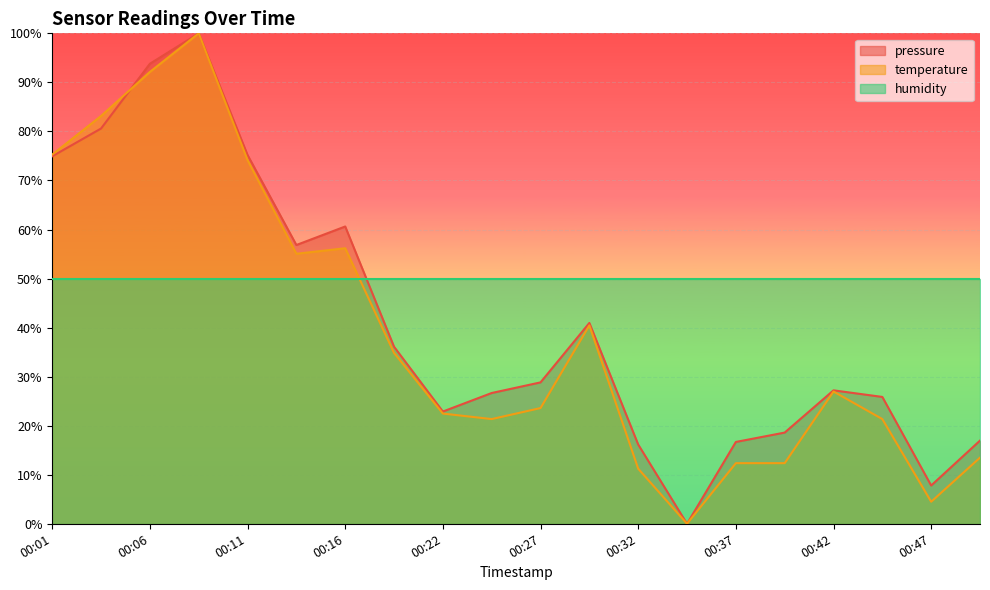

Where is the first local maximum for temperature?

00:09